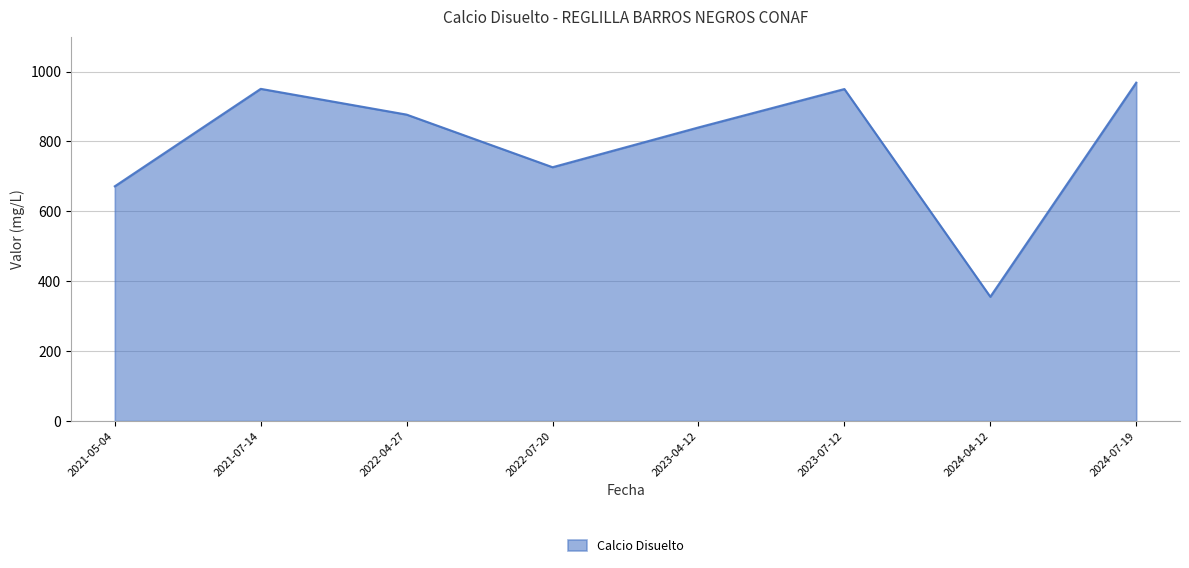

What is the difference between the maximum and minimum values?

612.5